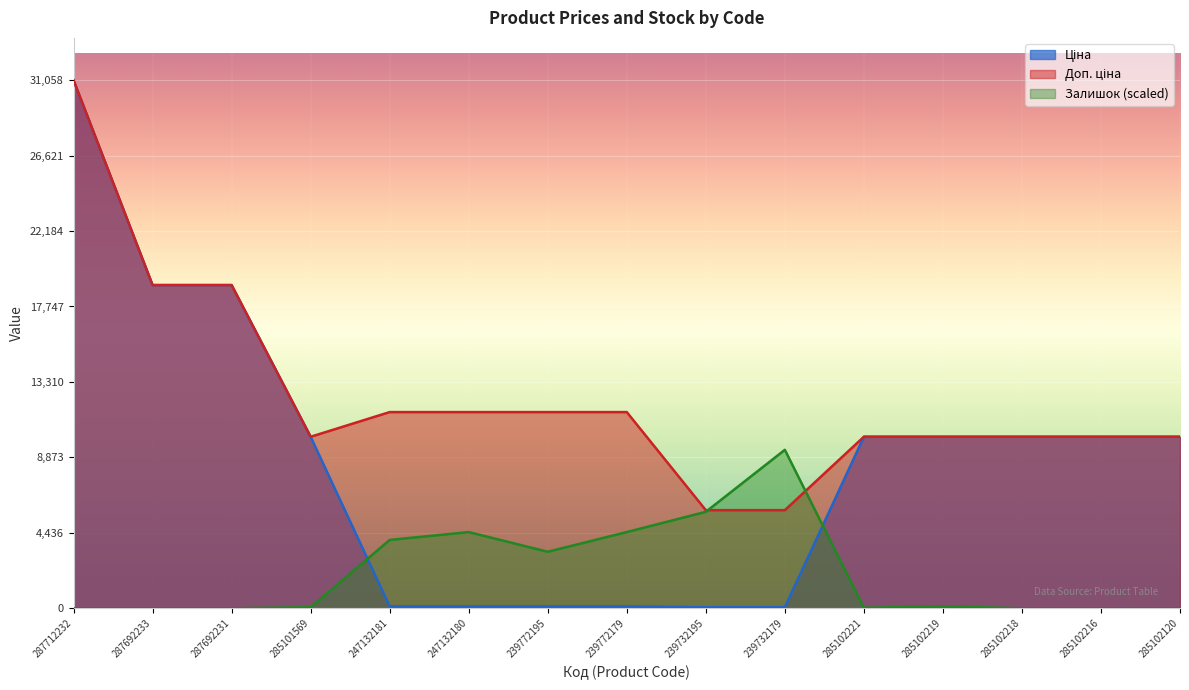

What is the average value of the Ціна series?

8677.4